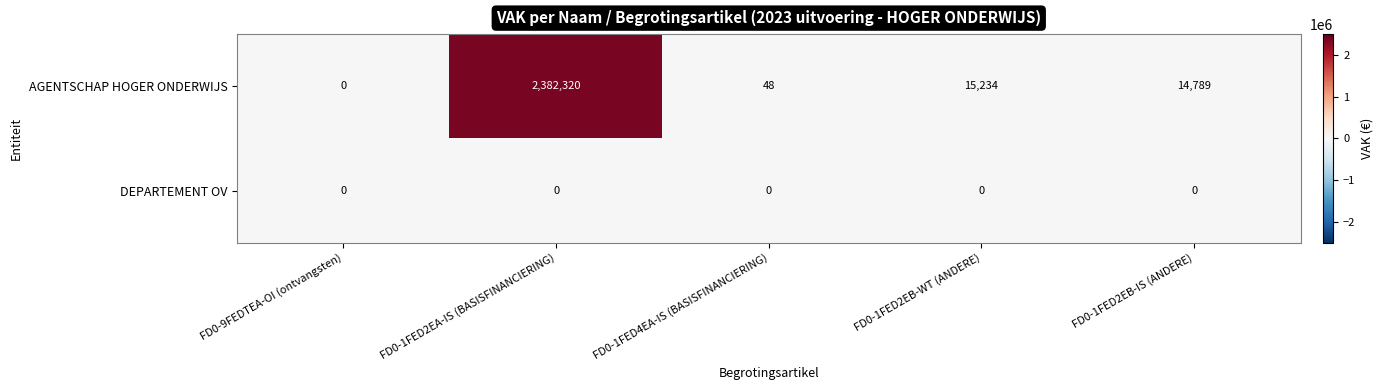

At which category is the sum across all series the highest?

FD0-1FED2EA-IS (BASISFINANCIERING)